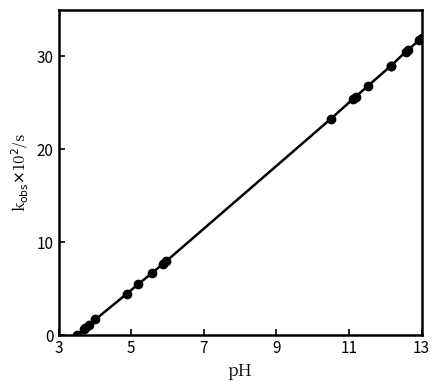

What is the sum of all values?

320.7